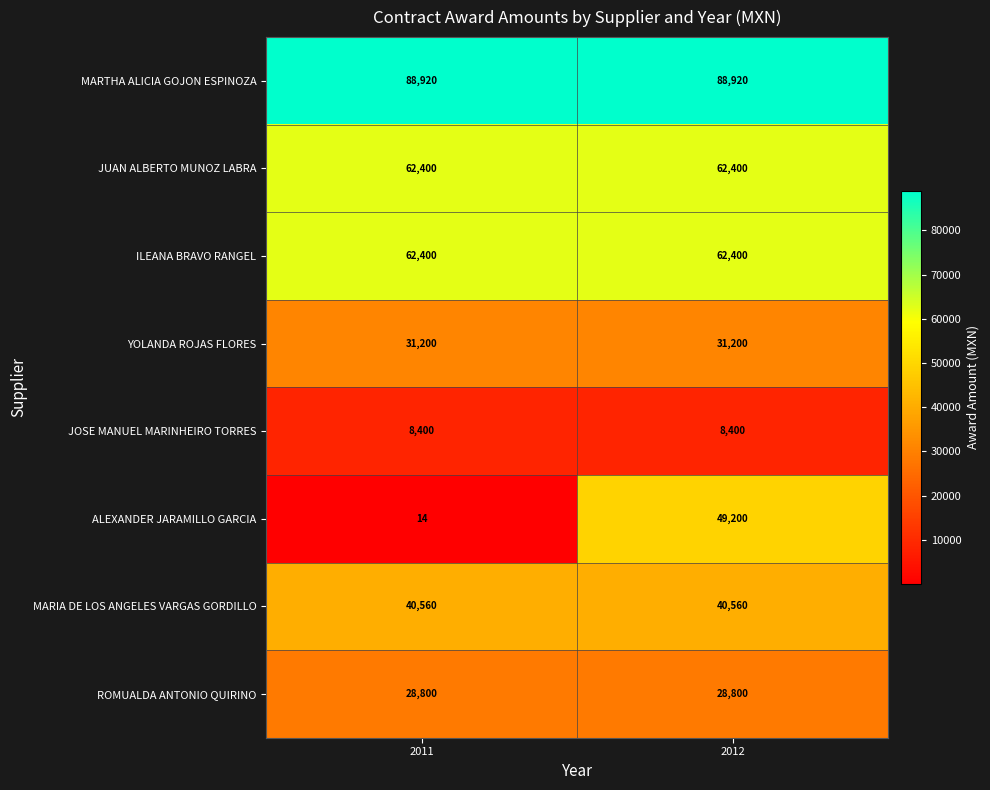

True or false: YOLANDA ROJAS FLORES has a value of 31200 at 2011.

True